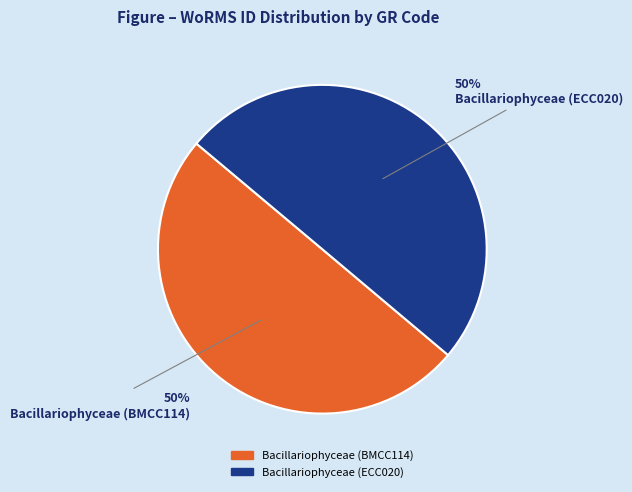

Combined, do Bacillariophyceae (BMCC114) and Bacillariophyceae (ECC020) account for over 50%?

Yes